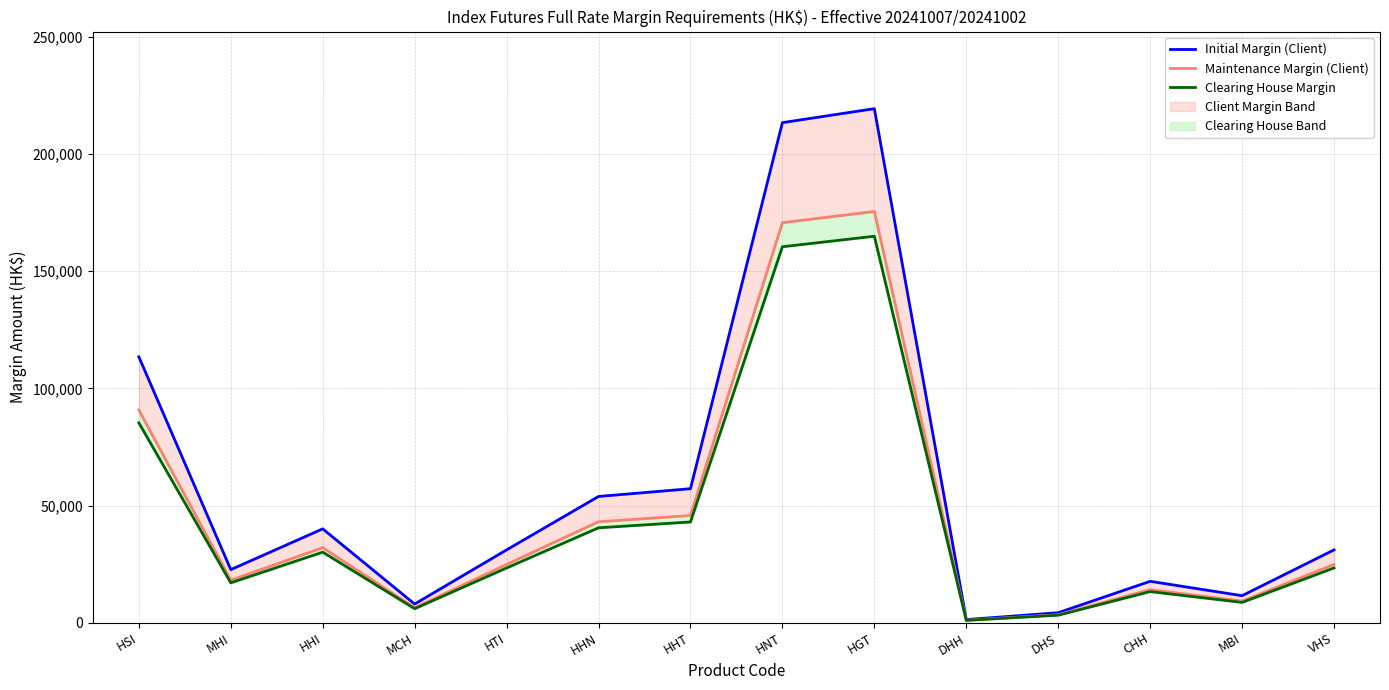

True or false: Clearing House Margin and Initial Margin (Client) cross at least once.

False